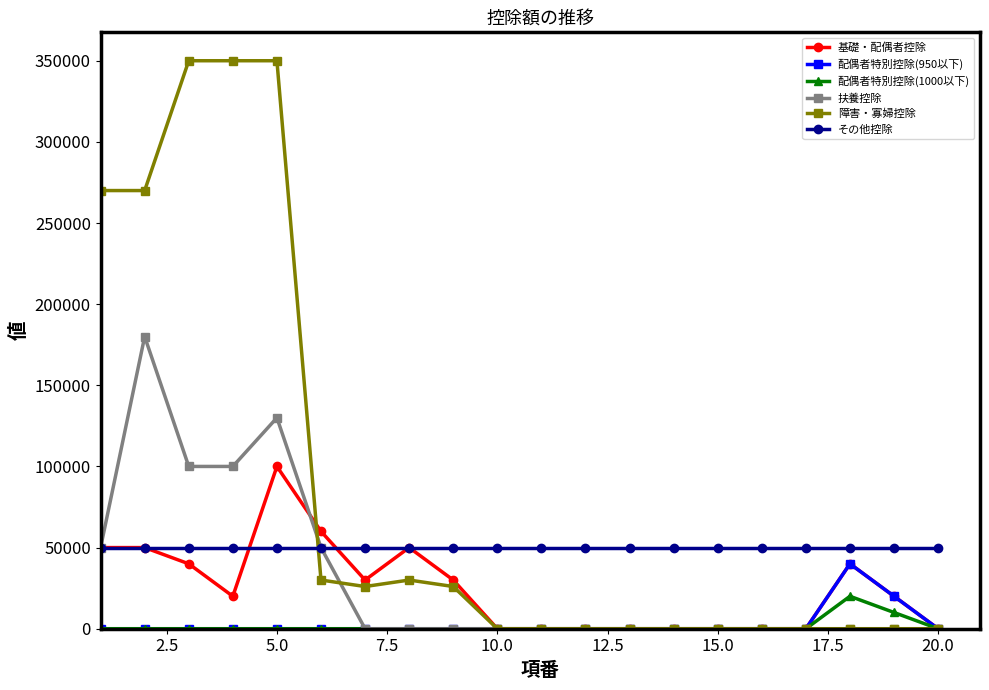

What is the average value of the 障害・寡婦控除 series?

85100